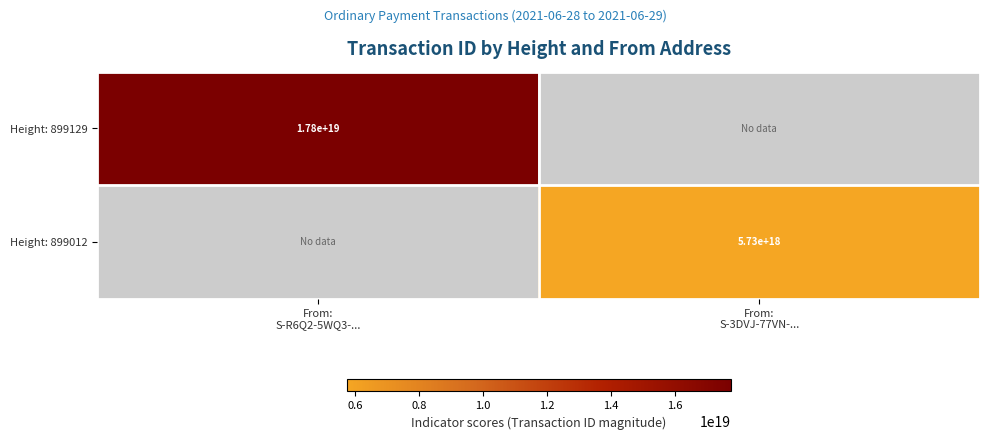

The value of Height: 899012 at From: S-3DVJ-77VN-... is 1299025950197308928. True or false?

False